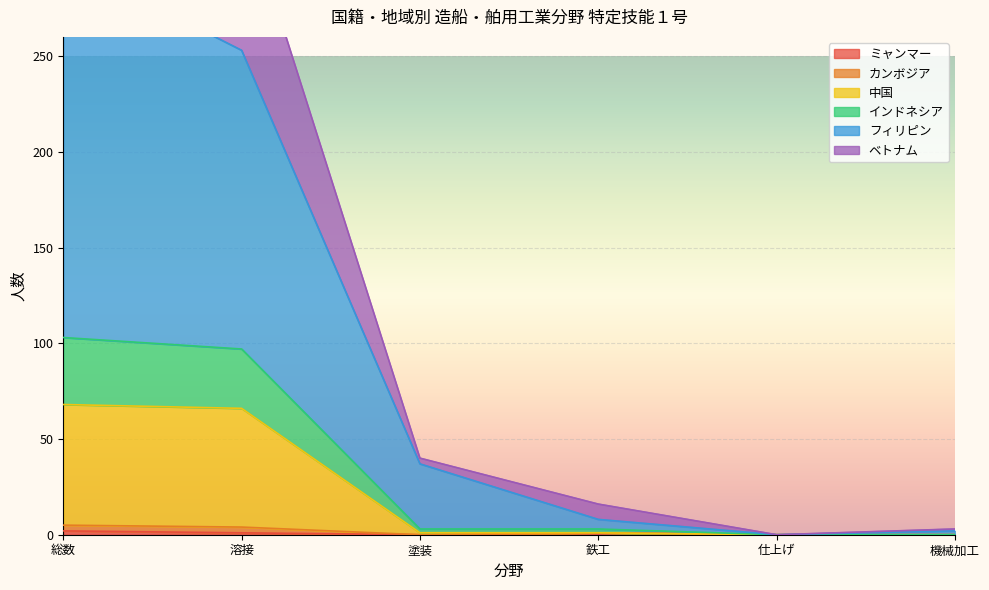

What is the highest value of the ミャンマー series?

2